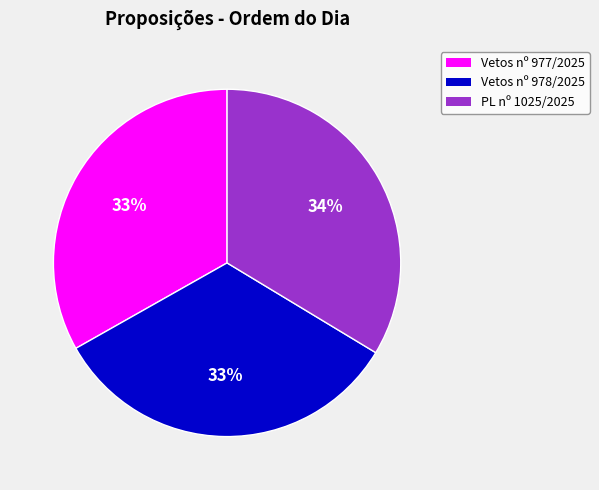

Count the number of slices in the pie.

3